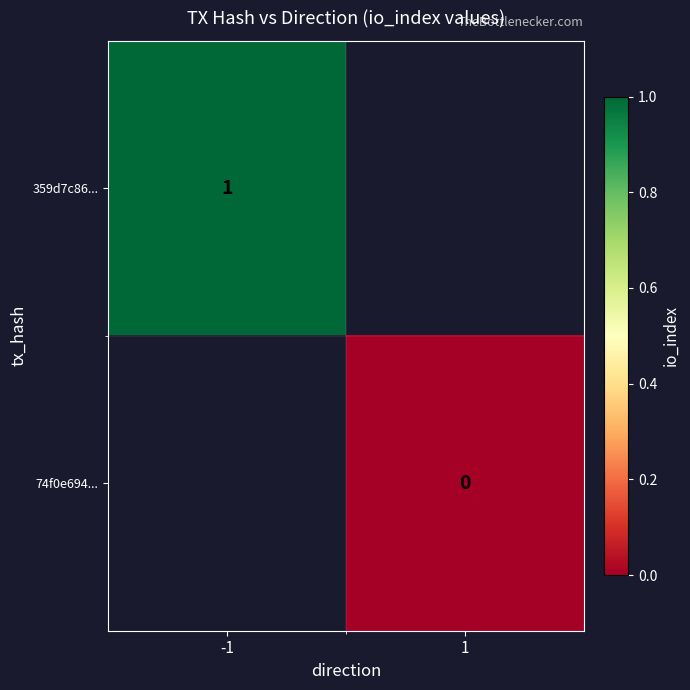

Which label corresponds to the largest value in the chart?

-1